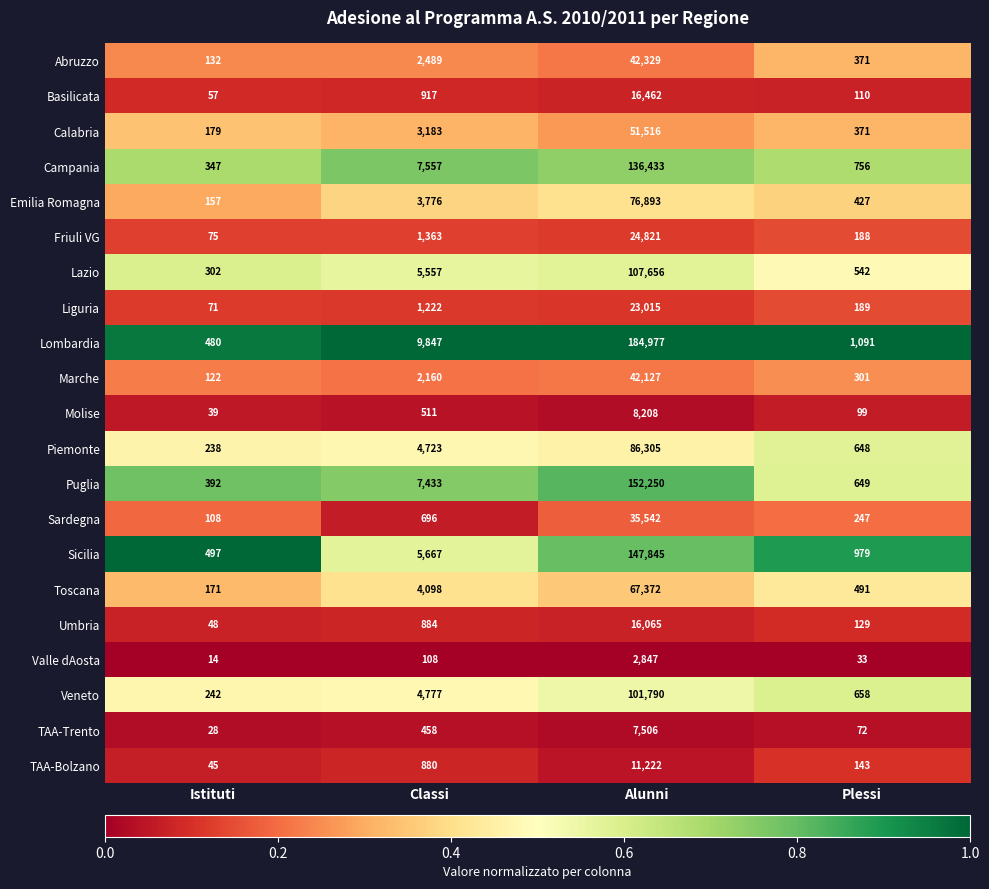

Between Classi and Plessi, which series saw the biggest shift?

Lombardia